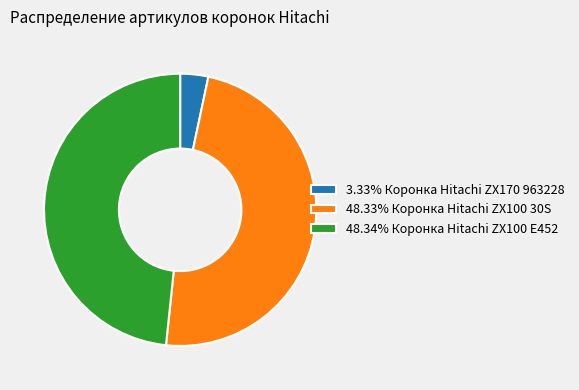

Is the sum of 3.33% Коронка Hitachi ZX170 963228 and 48.33% Коронка Hitachi ZX100 30S greater than half?

Yes